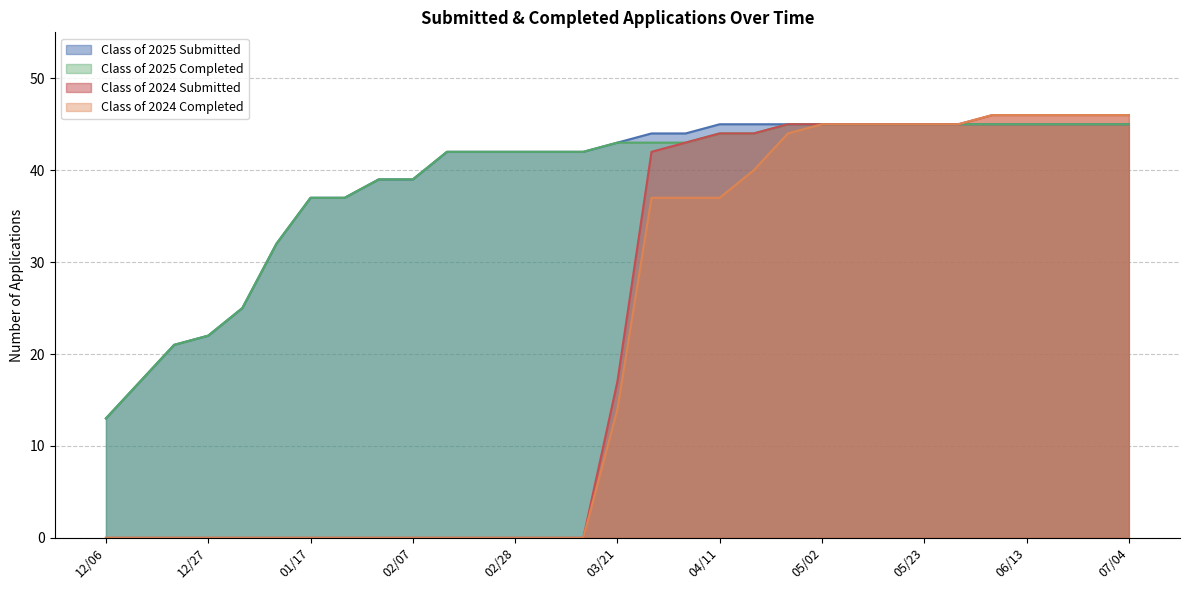

What is the difference between the Class of 2024 Completed values at 03/21 and 02/07?

14